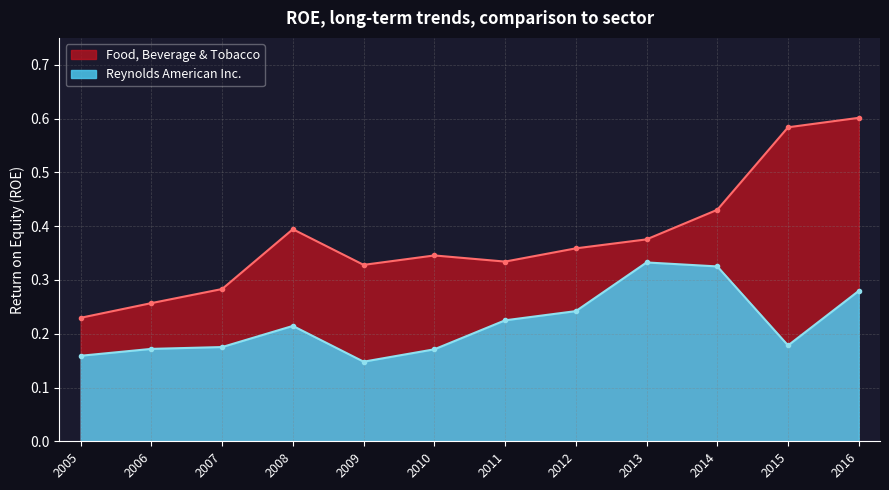

What are all the series names shown in the legend?

Food, Beverage & Tobacco, Reynolds American Inc.